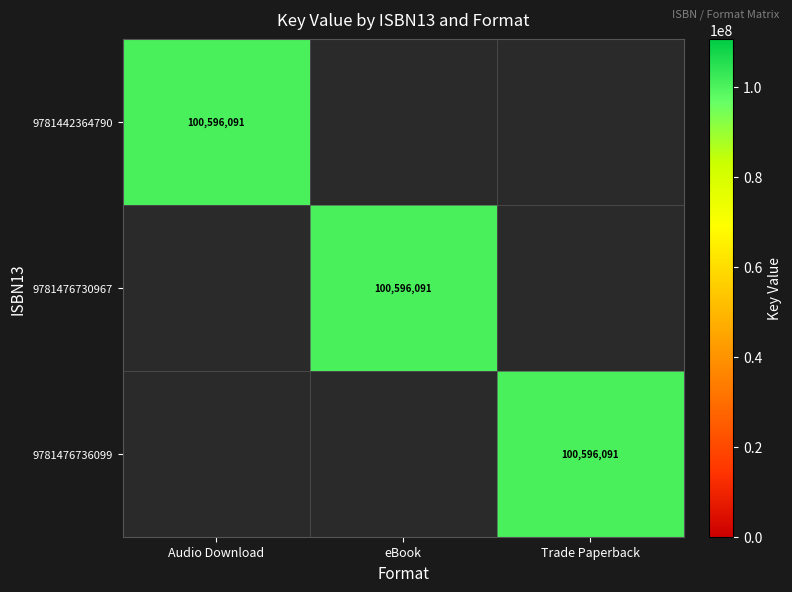

The value of 9781442364790 at Audio Download is 36693022. True or false?

False